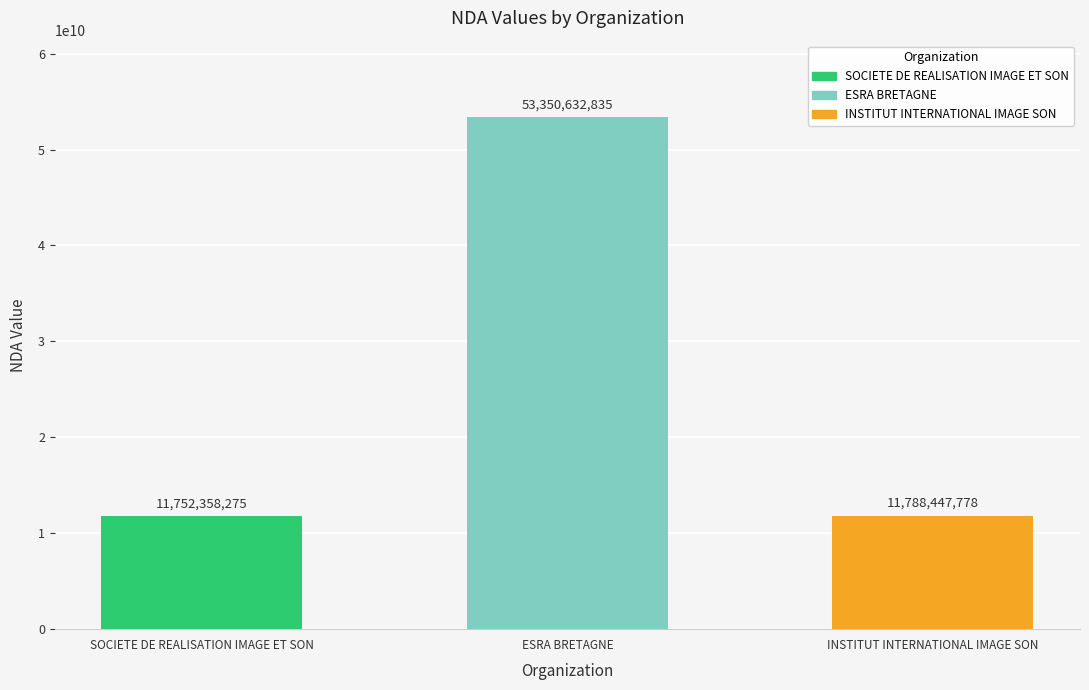

The value at SOCIETE DE REALISATION IMAGE ET SON is 11752358275. True or false?

True